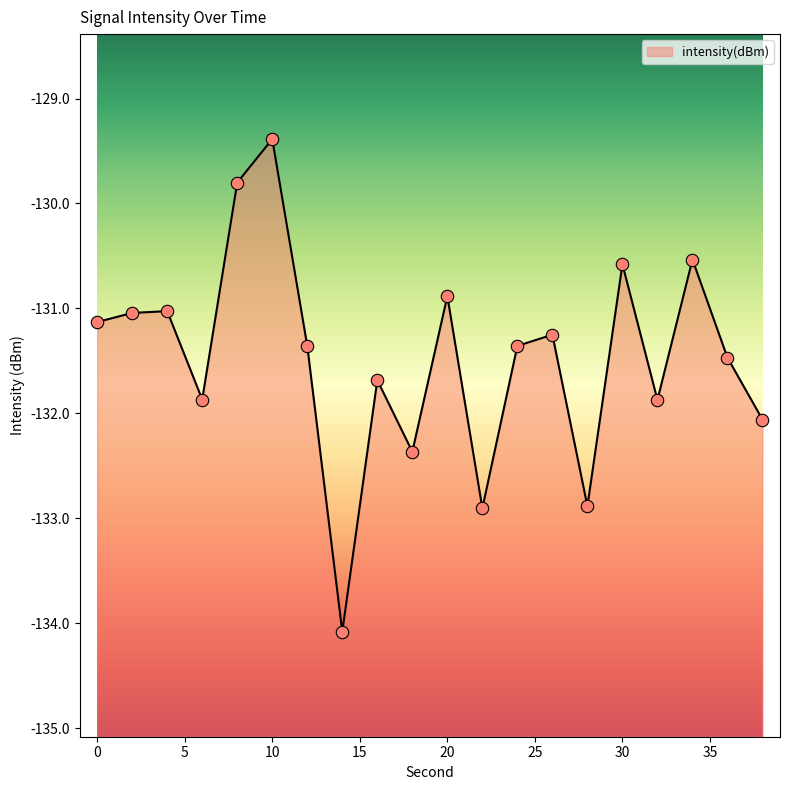

Which has a higher value, 30 or 36?

30